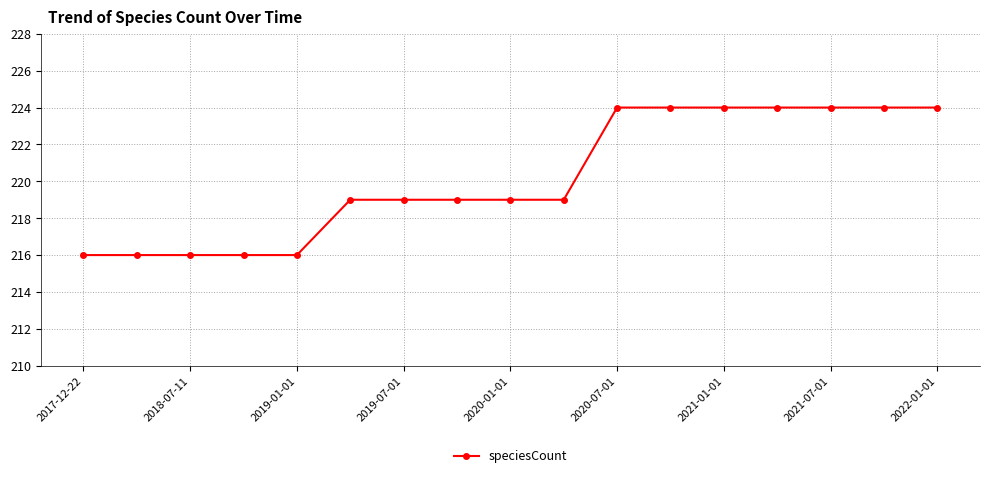

What is the difference between the second highest and second lowest values?

8